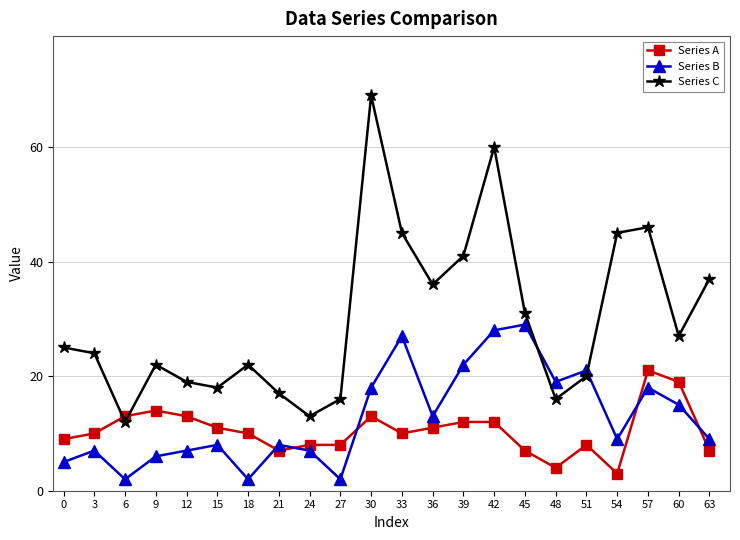

Is this an area chart (filled region under the line)?

No